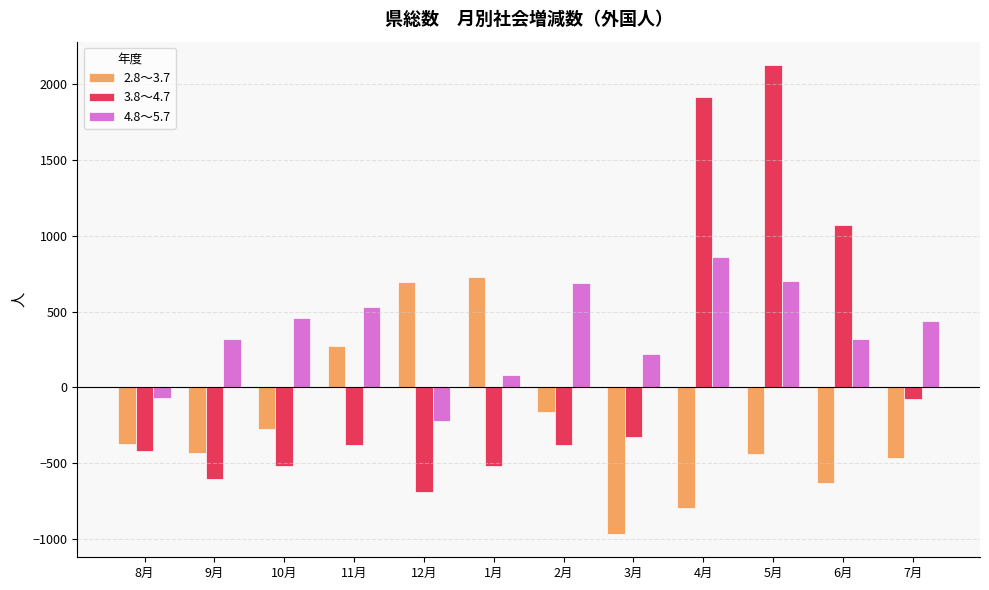

Are the bars horizontal?

No